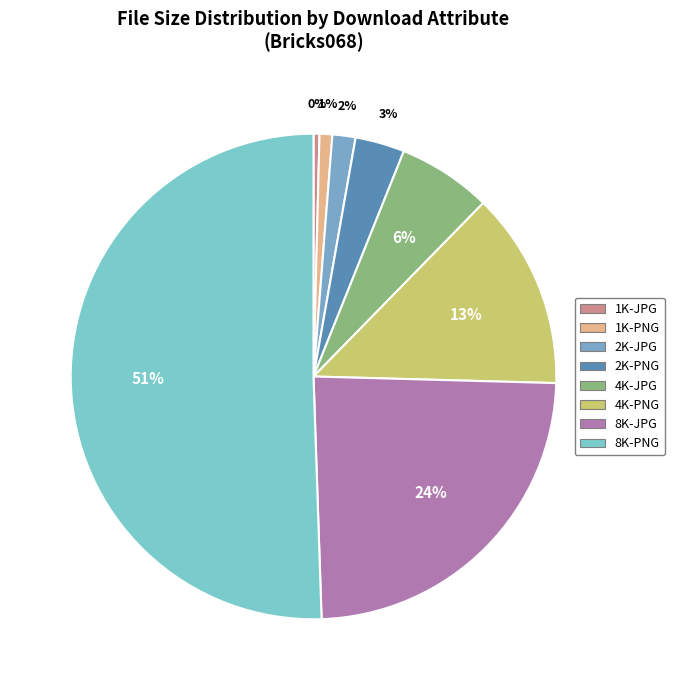

How many slices are in this pie chart?

8